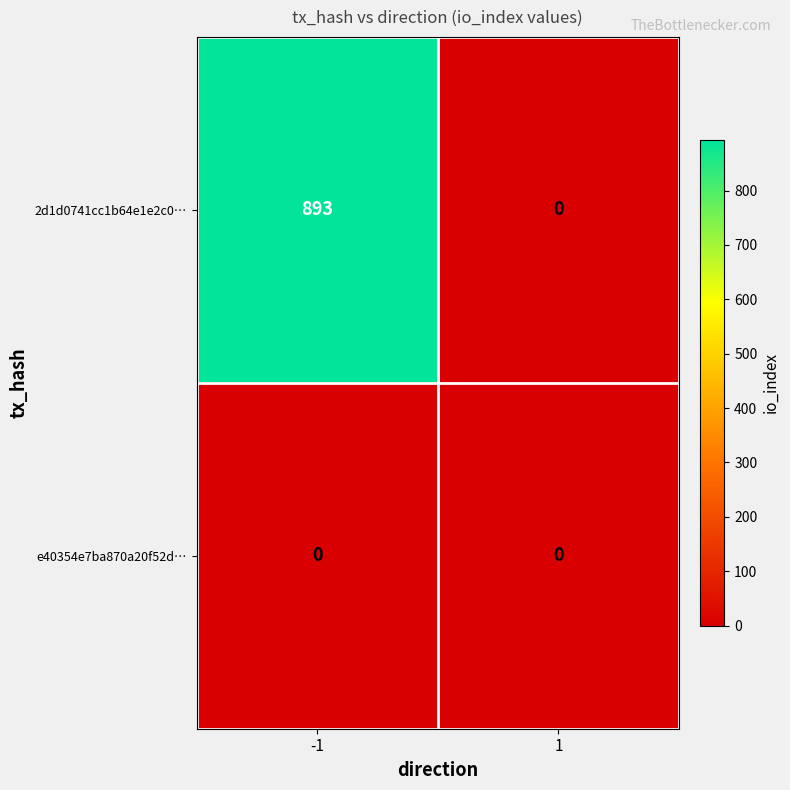

Rank the series by their average value, from highest to lowest.

2d1d0741cc1b64e1e2c0…, e40354e7ba870a20f52d…